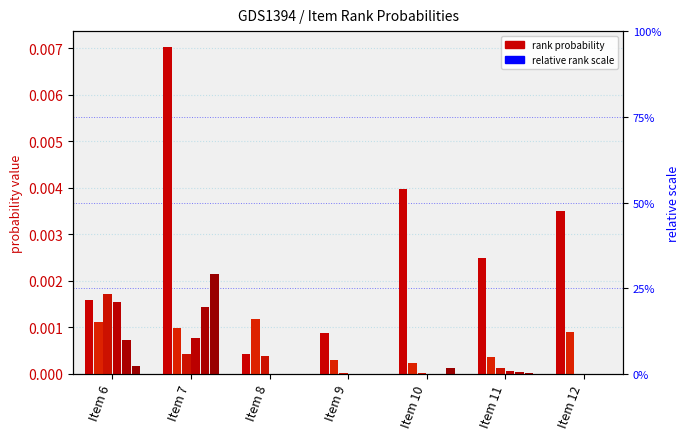

Rank the categories by Rank 3 value from highest to lowest.

Item 8, Item 6, Item 7, Item 12, Item 11, Item 9, Item 10